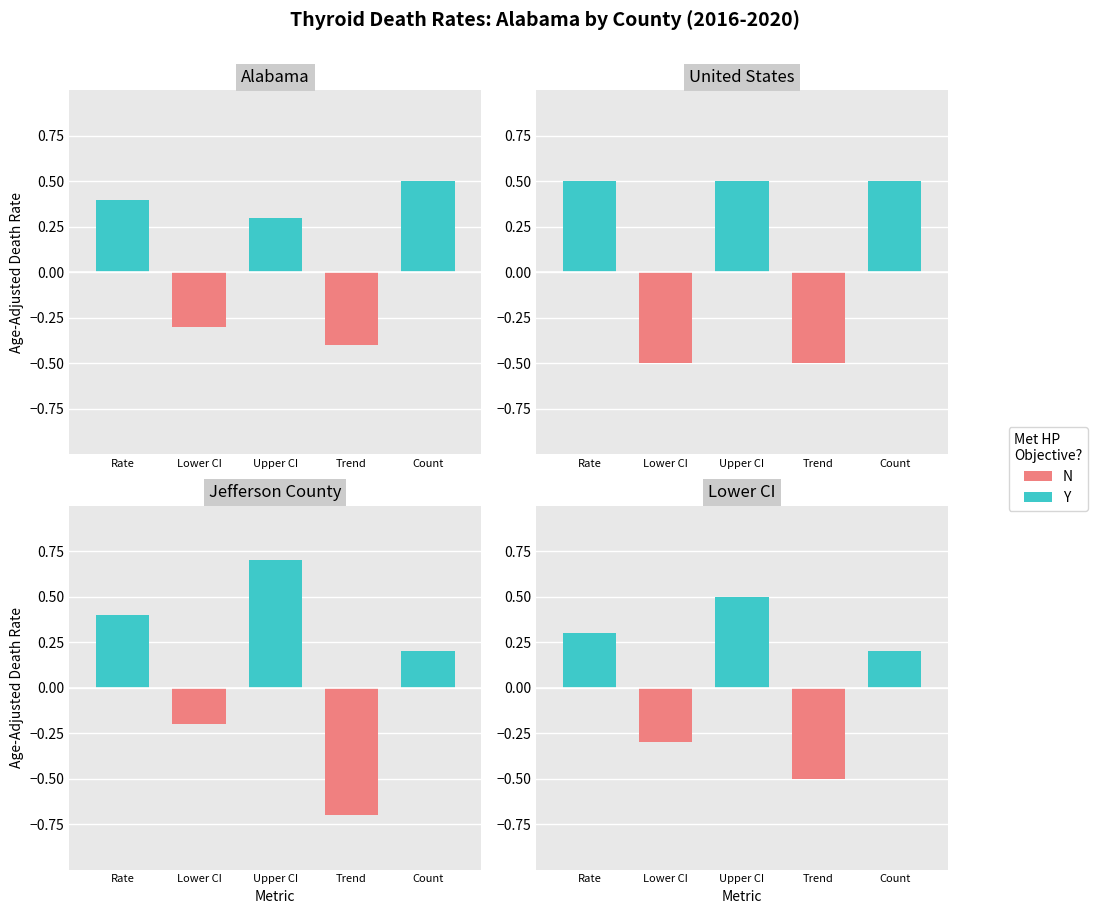

What is the approximate value of Y at Rate?

0.3